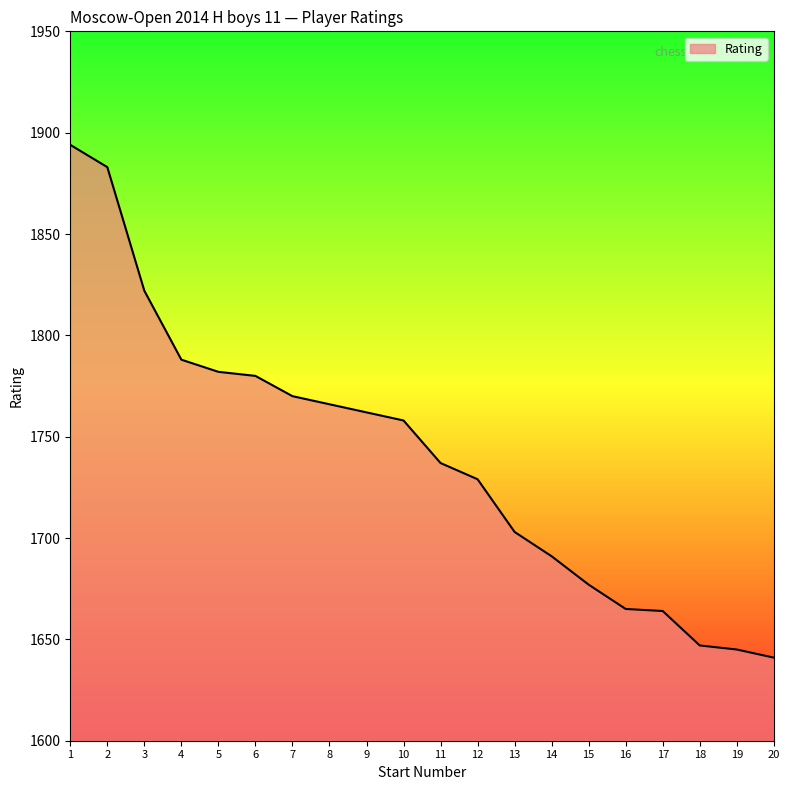

Which has a higher value, 6 or 20?

6